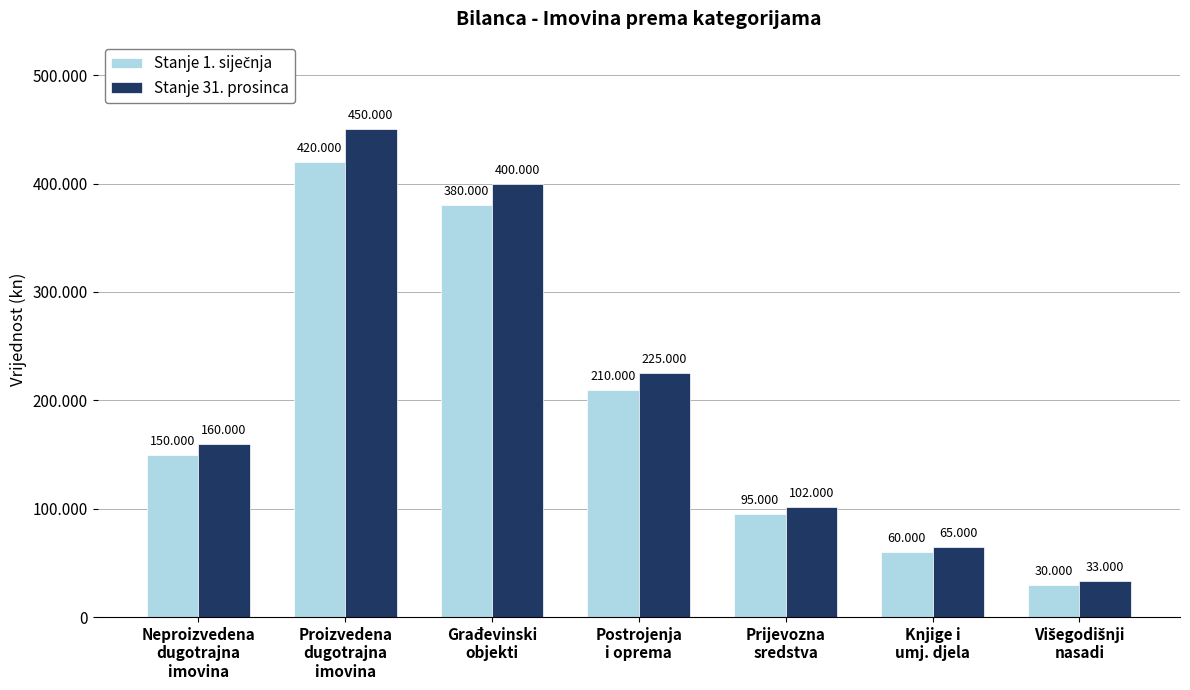

Between Građevinski
objekti and Prijevozna
sredstva, which series saw the biggest shift?

Stanje 31. prosinca